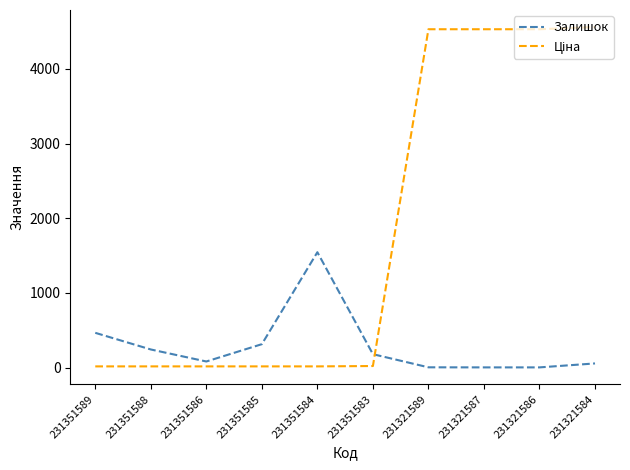

At which label is Залишок closest to 773?

231351589